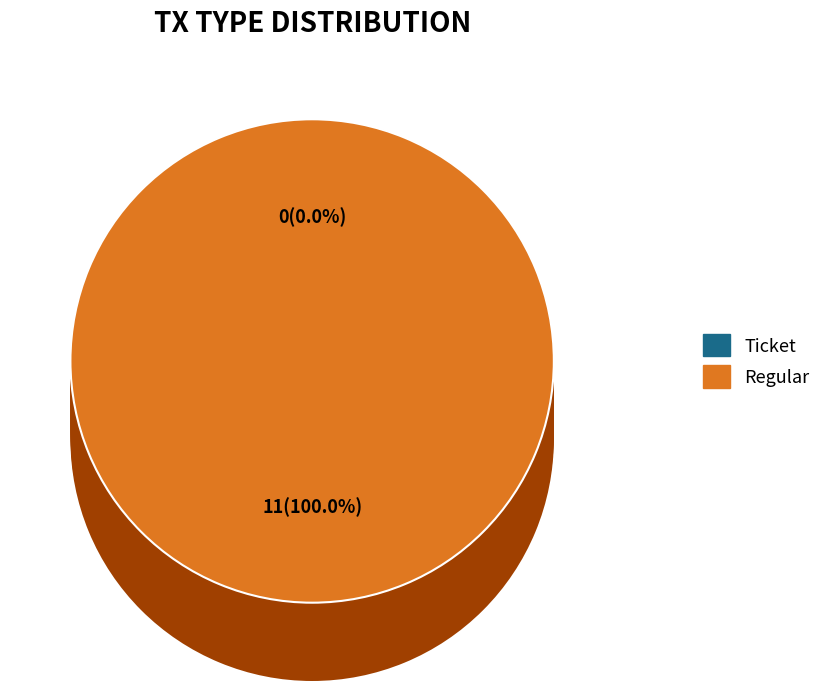

What is the change in value from Ticket to Regular?

+11